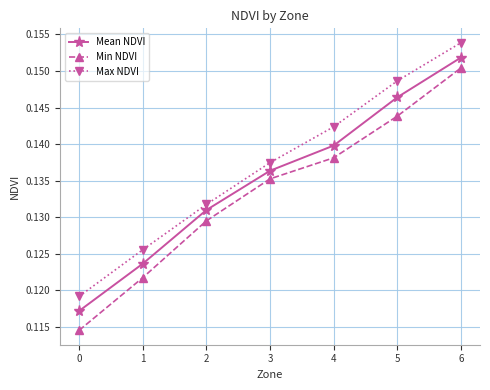

The value of Max NDVI at 3 is 0.2. True or false?

False